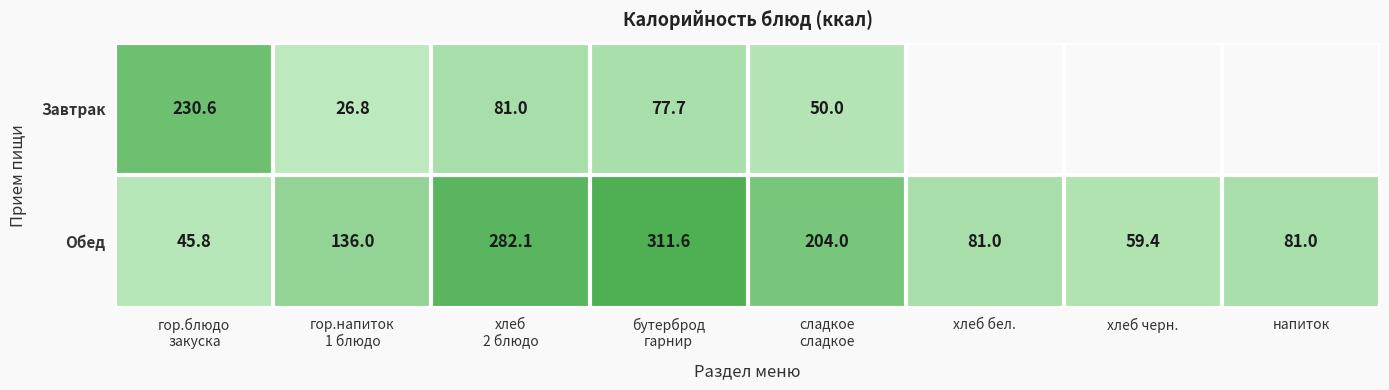

What is the minimum value for Обед?

45.8